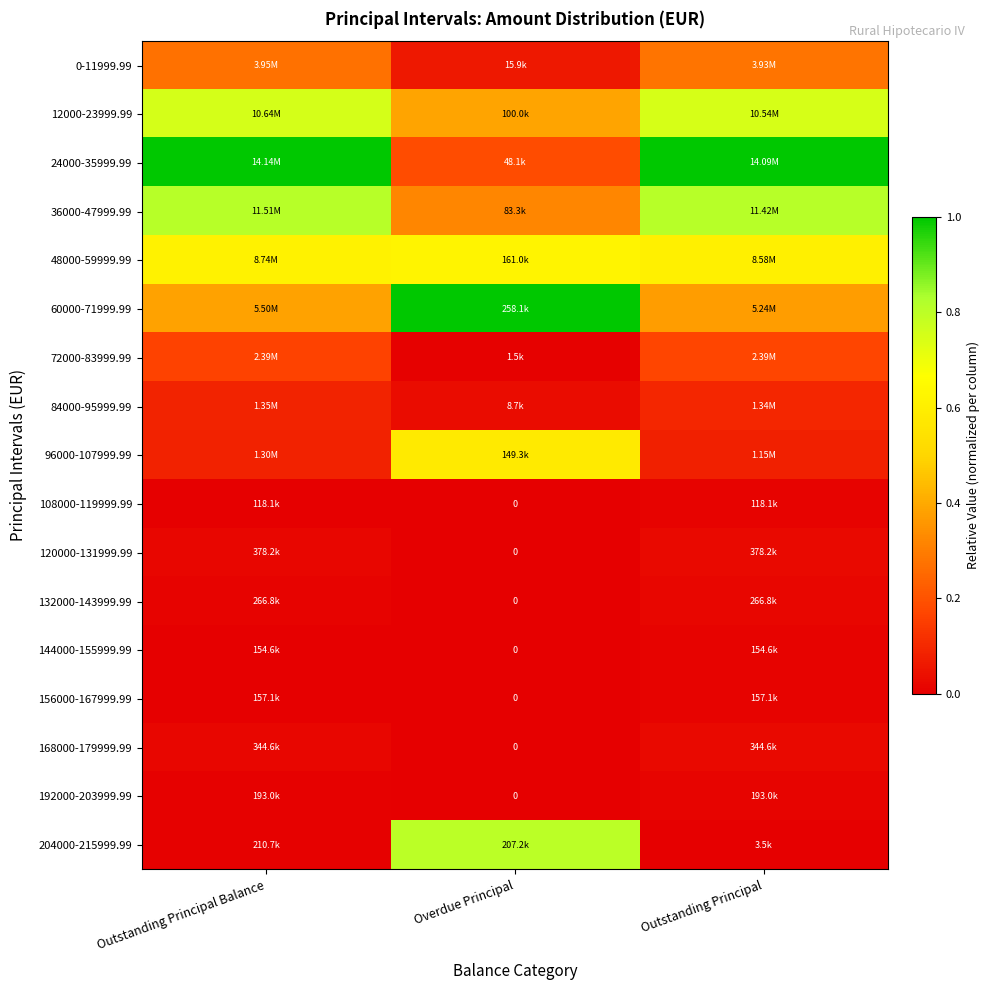

Which series changed the most between Outstanding Principal Balance and Outstanding Principal?

60000-71999.99